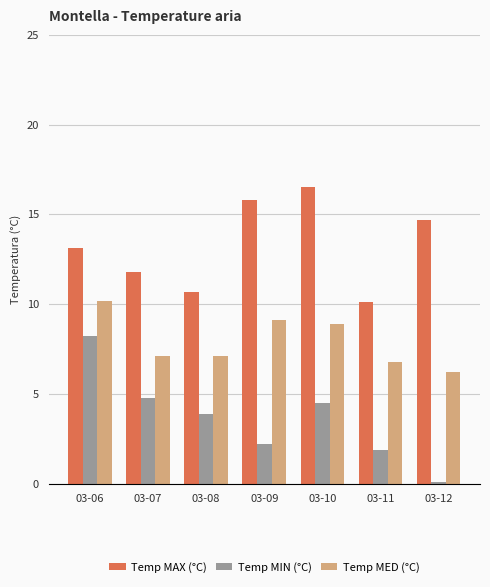

Reading right to left, transcribe all the data shown in this chart.

Temp MAX (°C): 03-12=14.7	03-11=10.1	03-10=16.5	03-09=15.8	03-08=10.7	03-07=11.8	03-06=13.1
Temp MIN (°C): 03-12=0.1	03-11=1.9	03-10=4.5	03-09=2.2	03-08=3.9	03-07=4.8	03-06=8.2
Temp MED (°C): 03-12=6.2	03-11=6.8	03-10=8.9	03-09=9.1	03-08=7.1	03-07=7.1	03-06=10.2